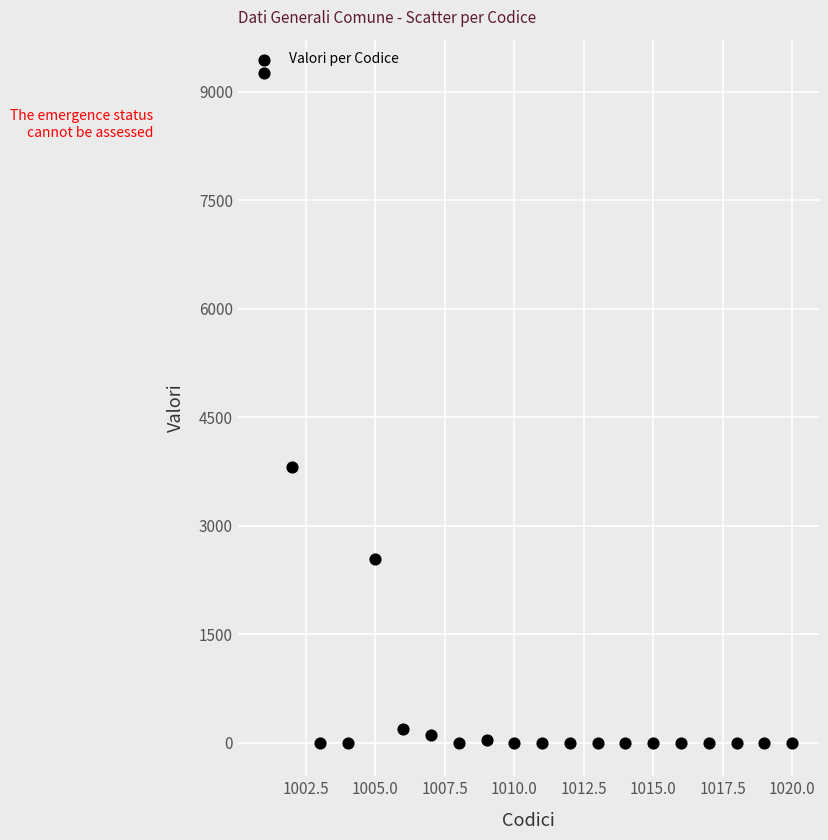

What is the range of Y values (max minus min)?

9257